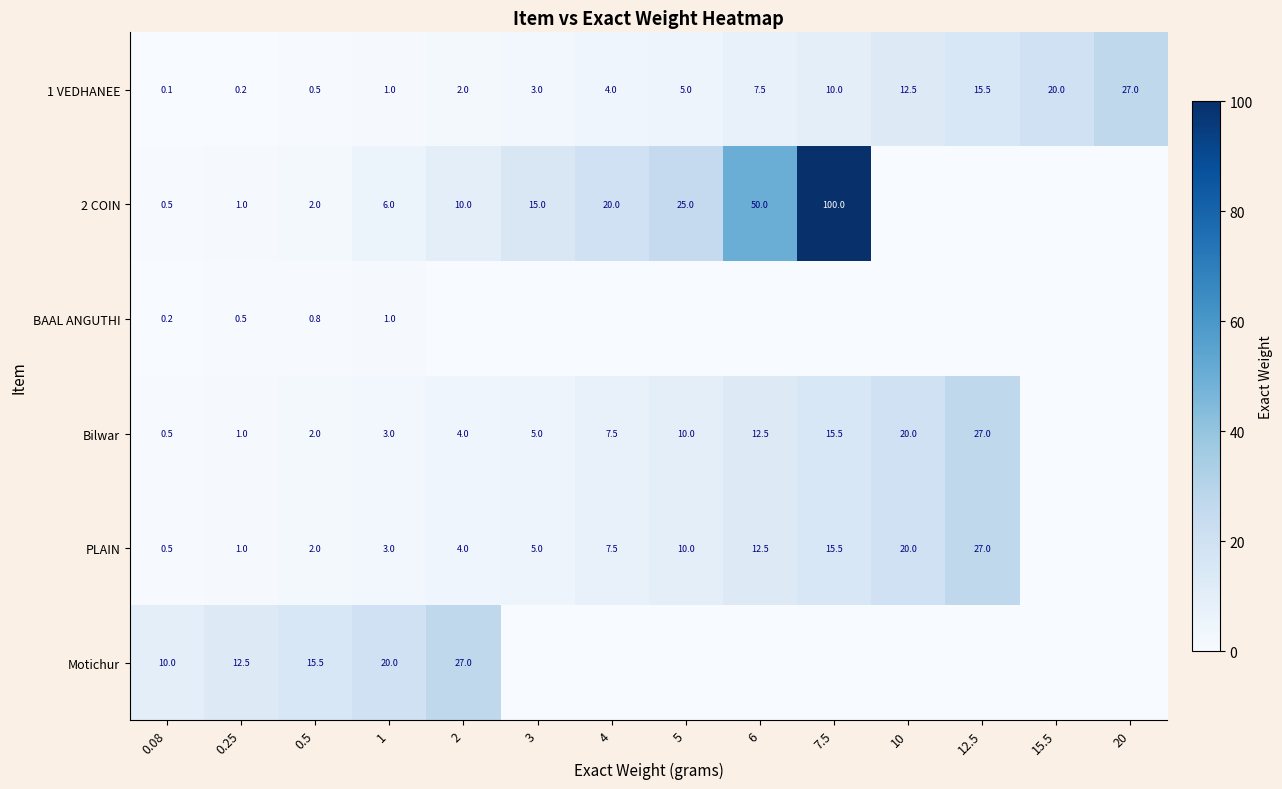

At which category is the sum across all series the highest?

7.5